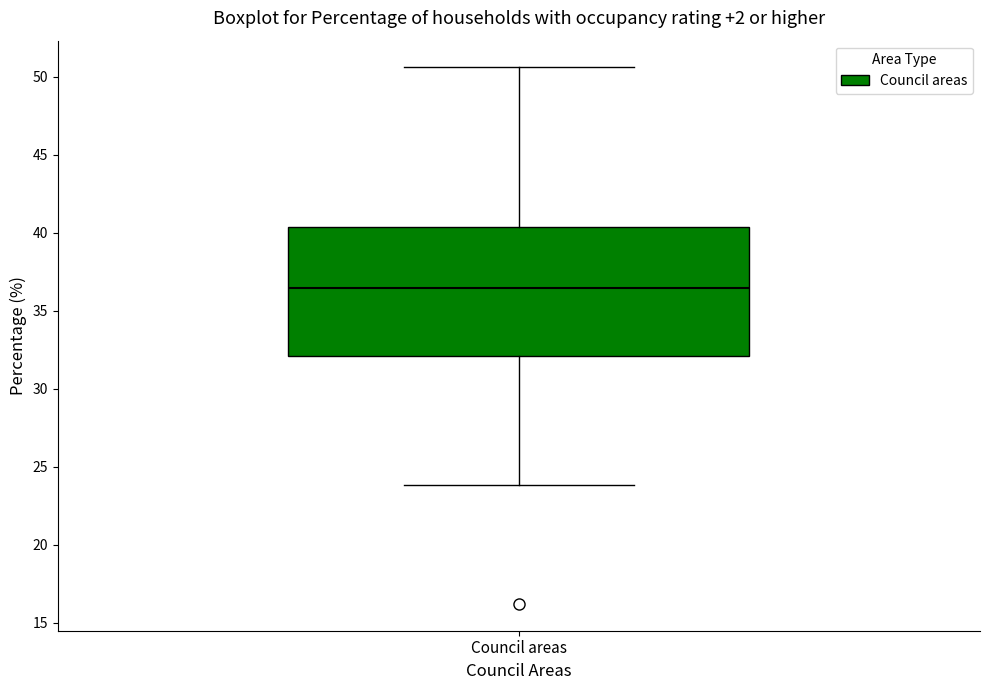

Transcribe this box plot: give where the median line is, the range the box spans, and where the two whiskers end, as read against the y-axis. The values are not printed on the chart, so give them approximately, as read against the axis.

median 36.5, box 32.0 to 40.5, whiskers 24.0 to 50.5